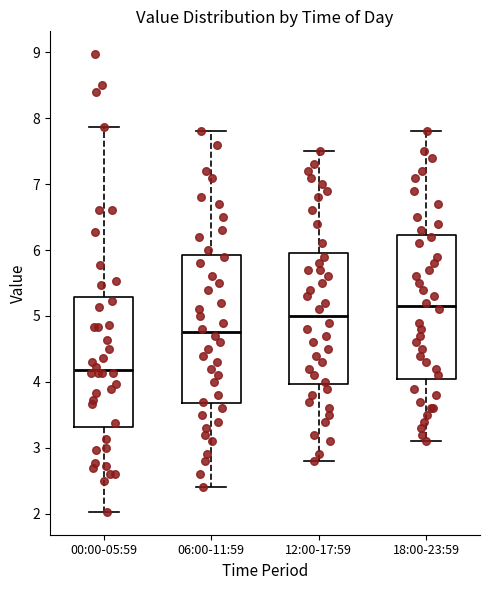

Reading left to right, transcribe this box plot: for each box, give where its median line is, the range the box spans, and where its two whiskers end, as read against the y-axis. The values are not printed on the chart, so give them approximately, as read against the axis.

00:00-05:59: median 4.2, box 3.3 to 5.3, whiskers 2.0 to 7.9
06:00-11:59: median 4.8, box 3.7 to 5.9, whiskers 2.4 to 7.8
12:00-17:59: median 5.0, box 4.0 to 6.0, whiskers 2.8 to 7.5
18:00-23:59: median 5.2, box 4.1 to 6.2, whiskers 3.1 to 7.8